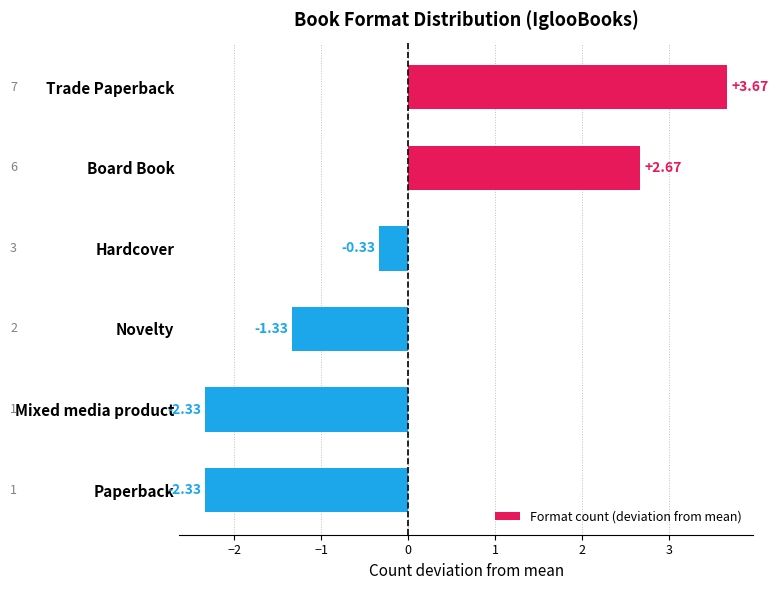

What is the difference between the values at Paperback and Hardcover?

2.0